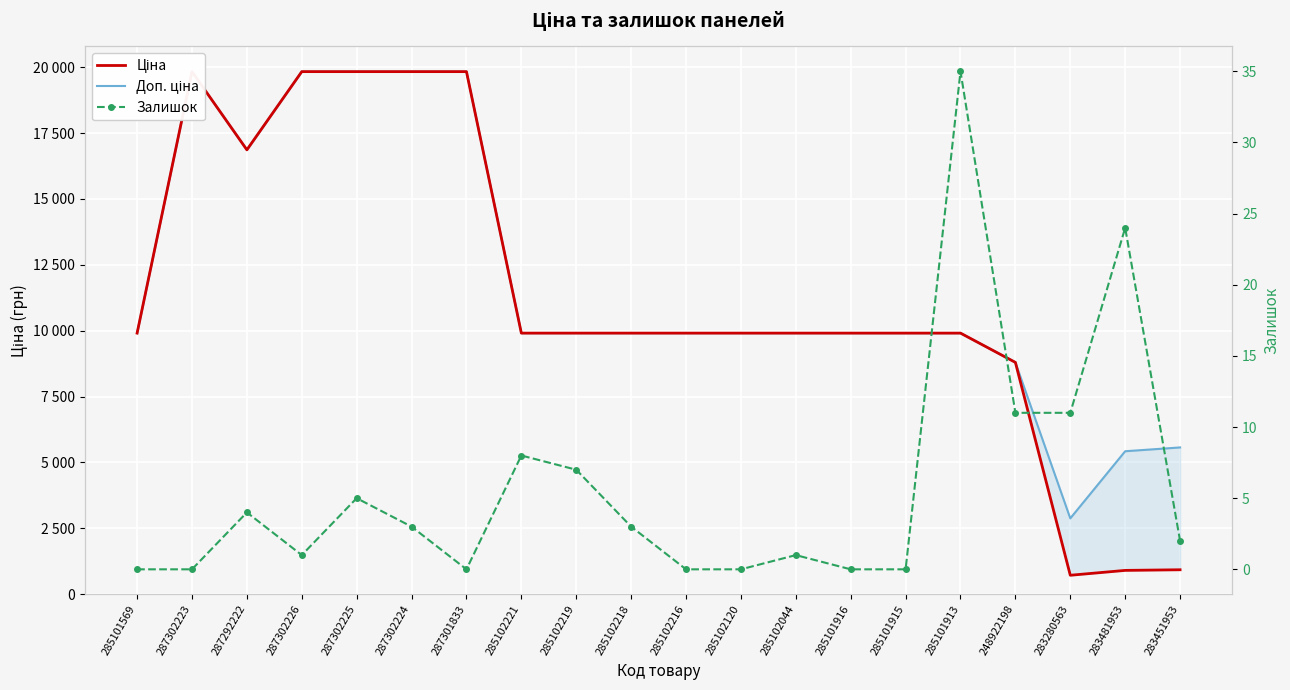

How many values in the Доп. ціна series exceed 9908?

16